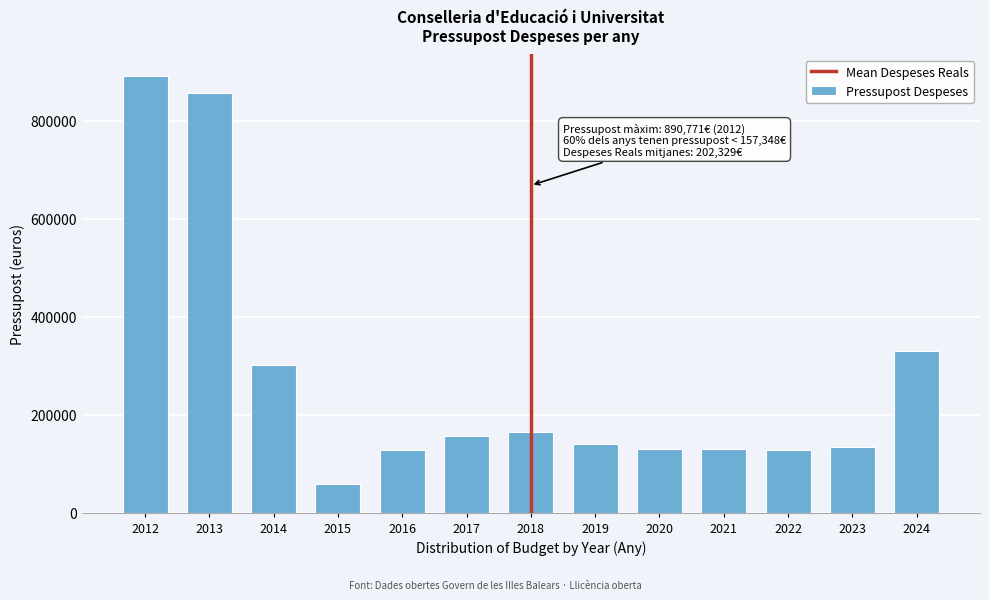

Which has a higher value, 2018 or 2020?

2018